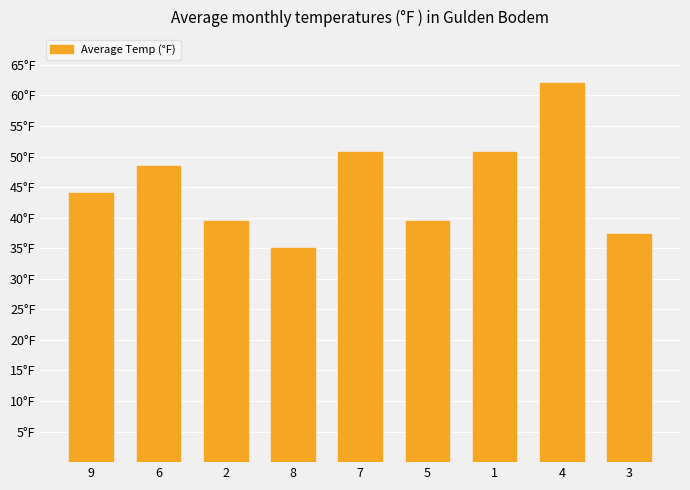

Are the bars horizontal?

No